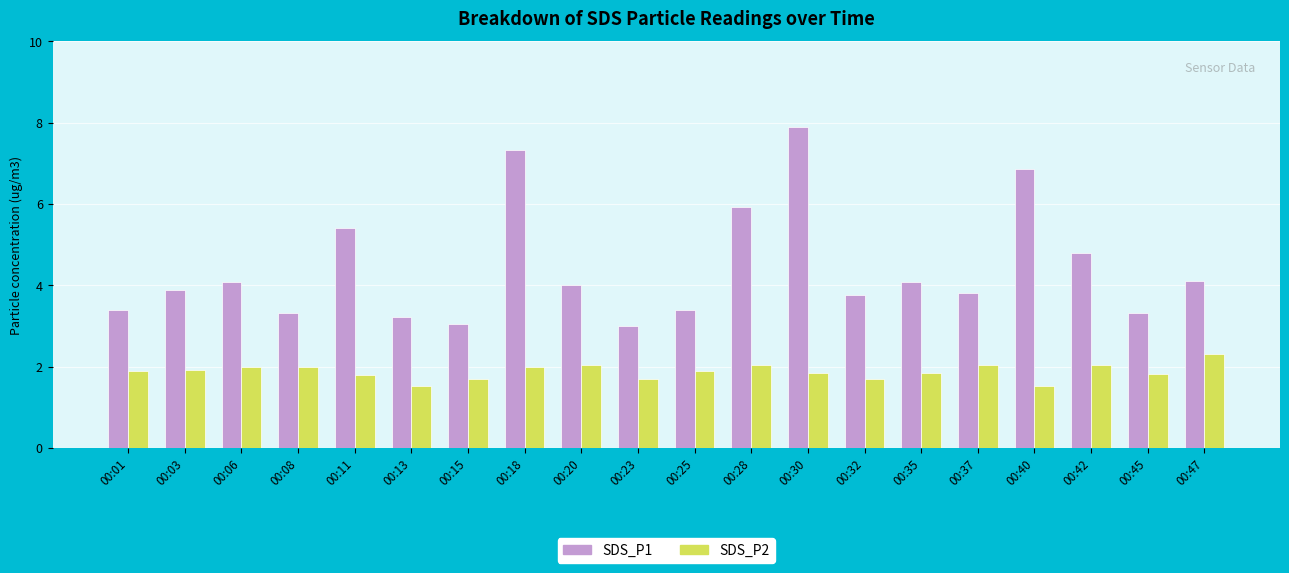

Is it true that SDS_P2 equals 1.1 at 00:11?

False